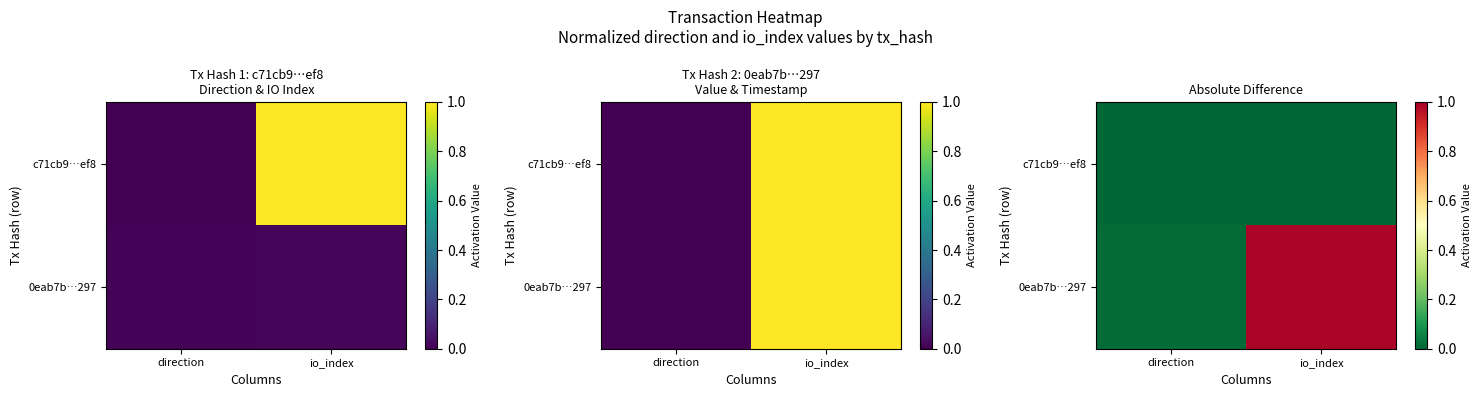

Which category has the highest value across all series?

io_index